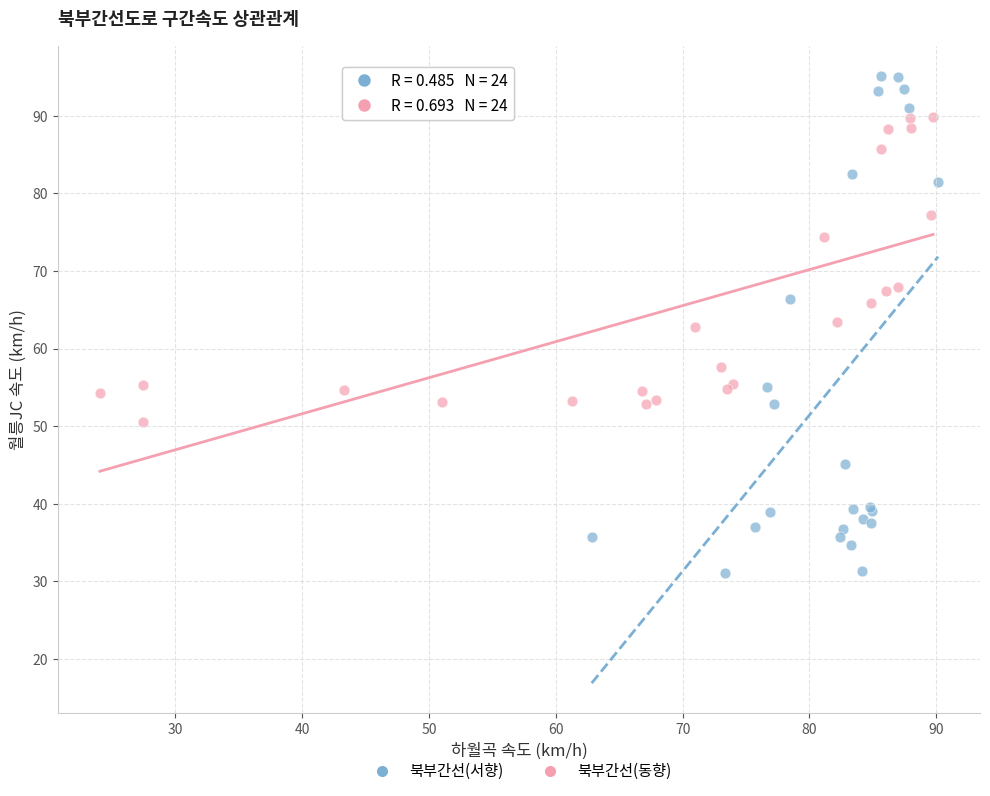

Which series has the widest spread of Y values?

북부간선(서향)